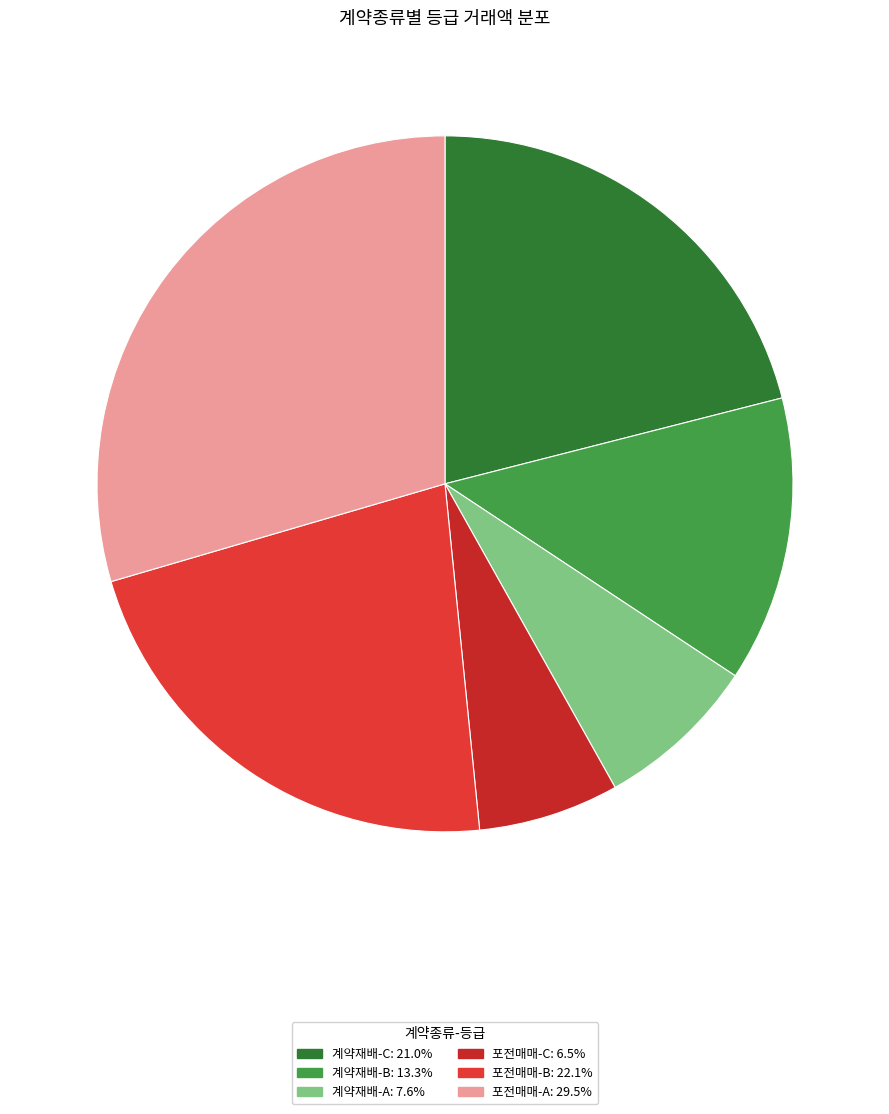

Is 계약재배-B the majority of the pie?

No